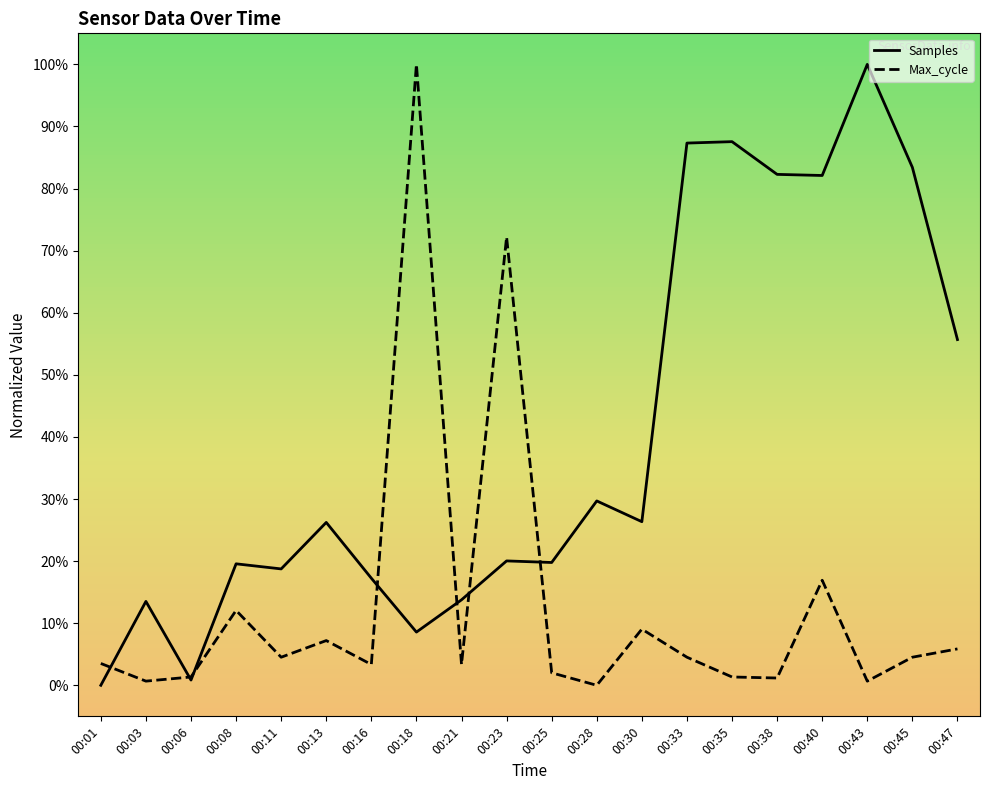

In Max_cycle, how many points are lower than both neighbors (excluding endpoints)?

7